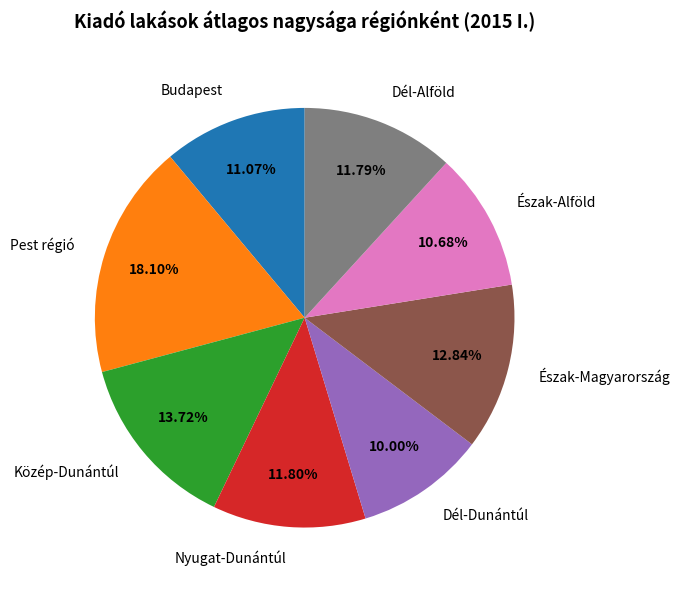

To the nearest percent, what percentage of the pie is Nyugat-Dunántúl?

12%